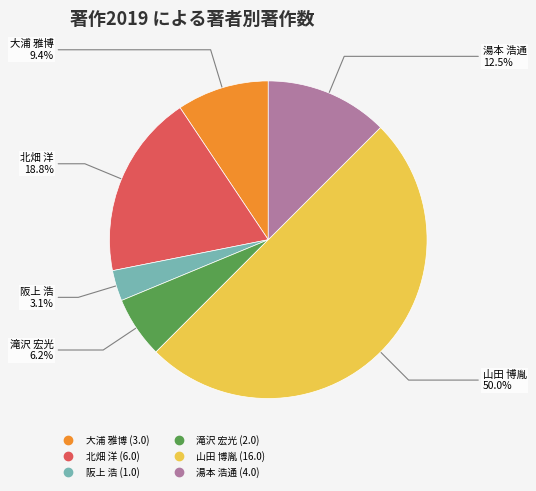

Which category has the biggest portion of the pie?

山田 博胤